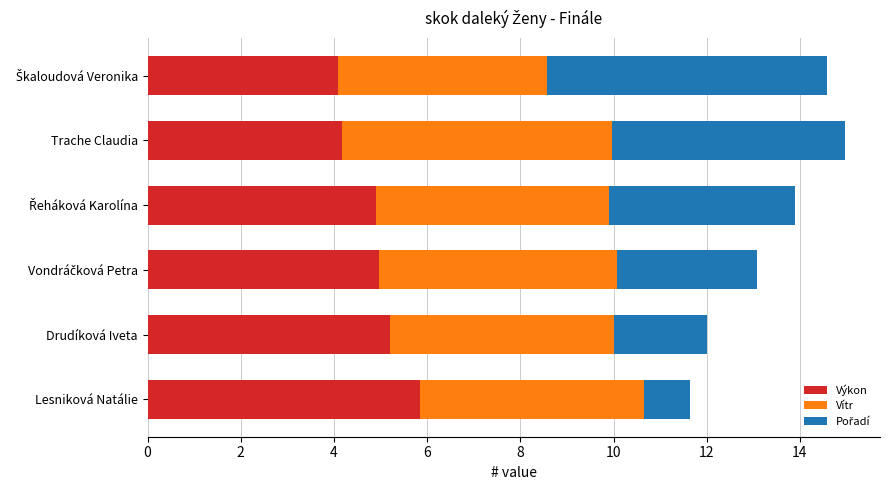

How many data points does each series have?

6